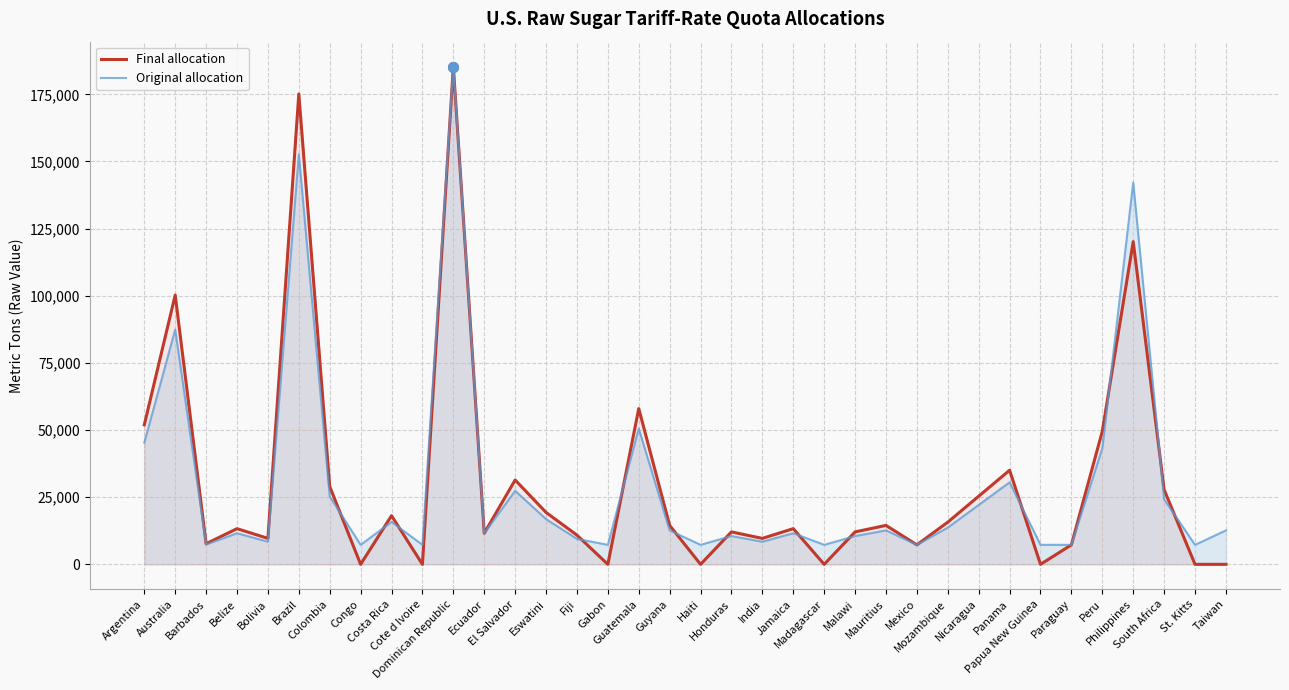

How many lines are shown in the chart?

2